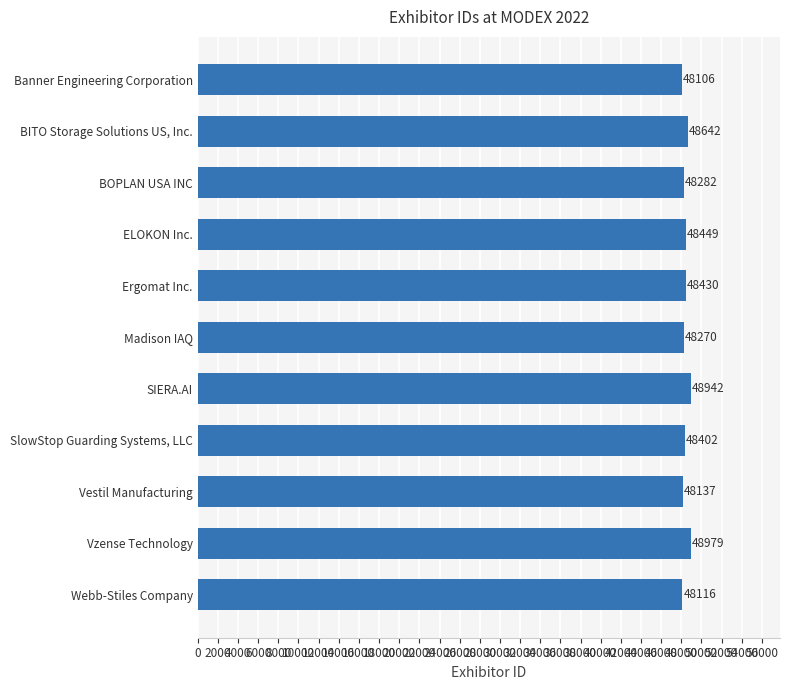

What is the maximum value shown in the chart?

48979